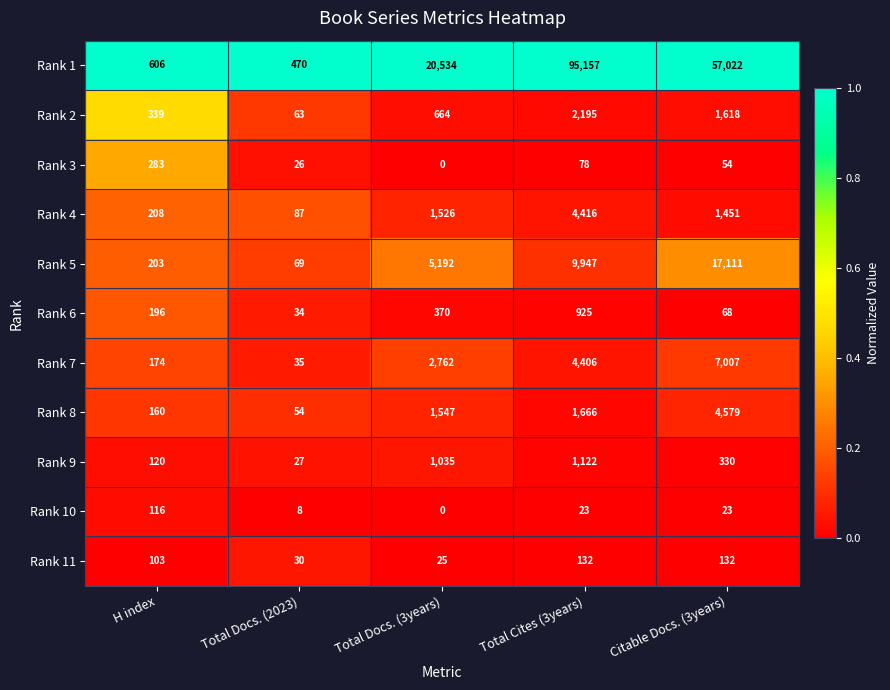

Where does the Rank 3 series first go above 54?

H index